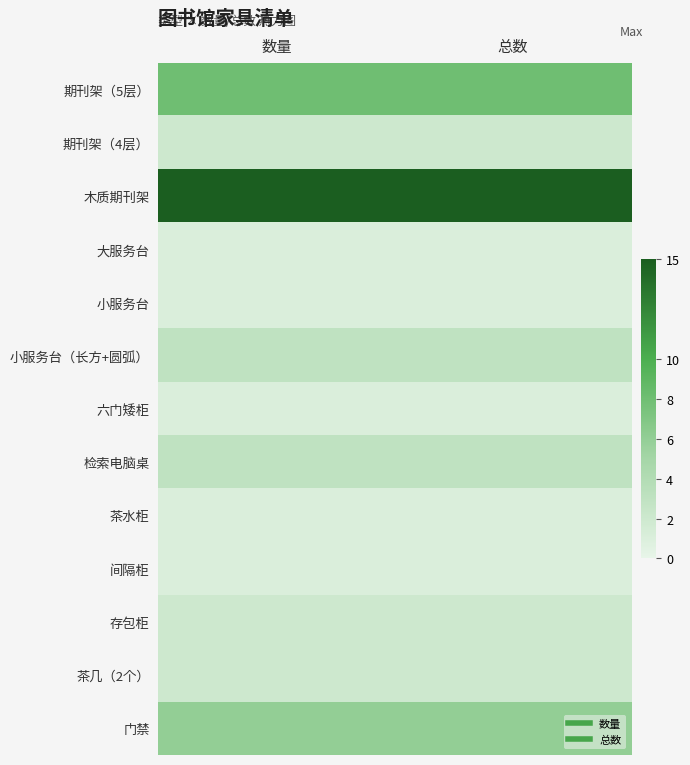

Which series has the largest total across all categories?

木质期刊架